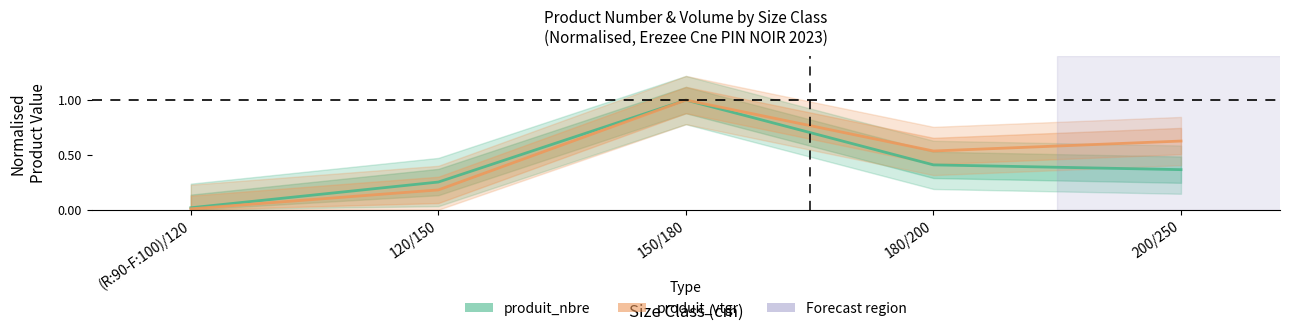

Is this an area chart (filled region under the line)?

No